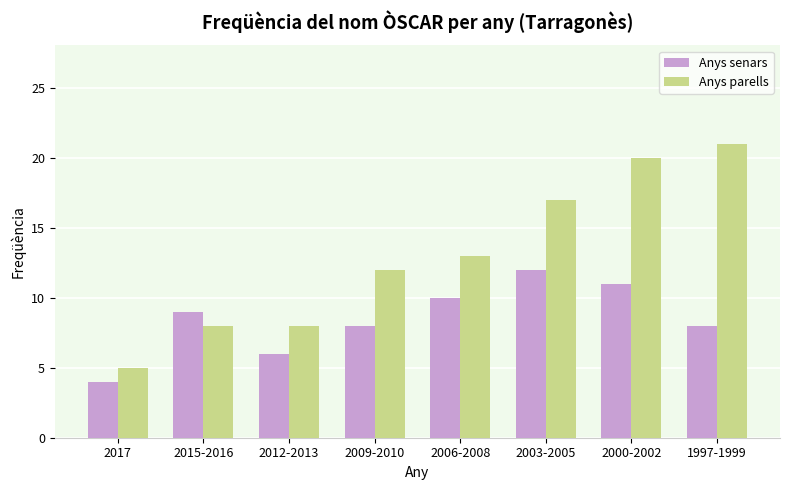

Rank the series by their average value, from highest to lowest.

Anys parells, Anys senars